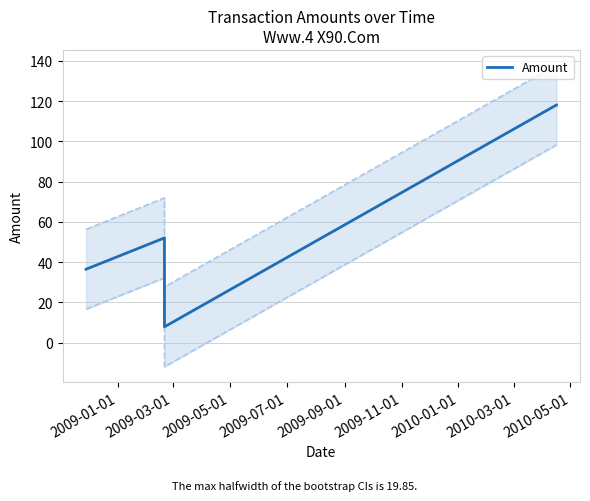

What is the lowest value of the Amount series?

7.8